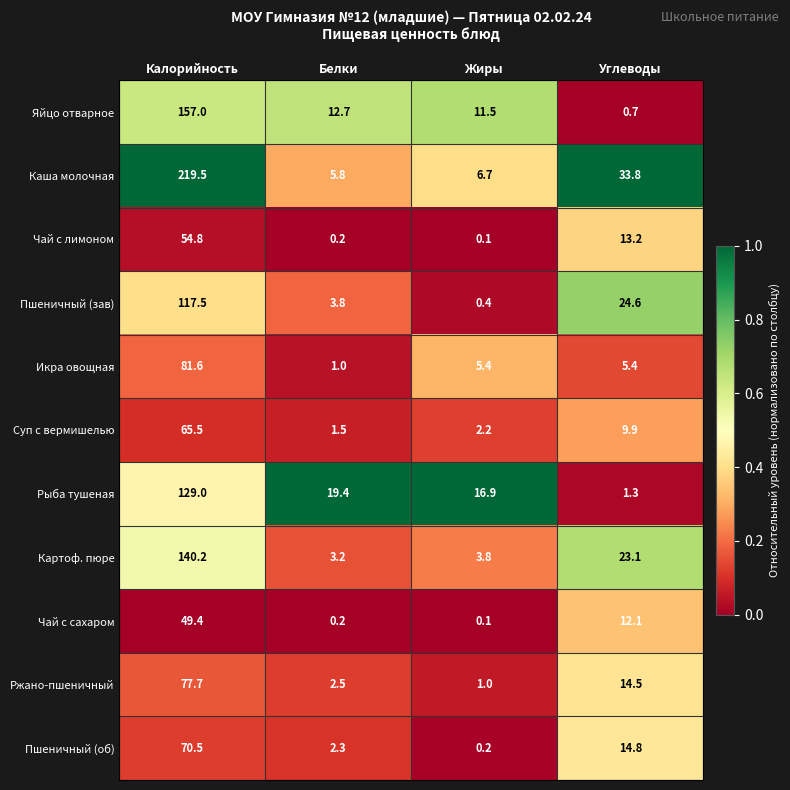

What is the difference between the Икра овощная values at Углеводы and Калорийность?

76.2